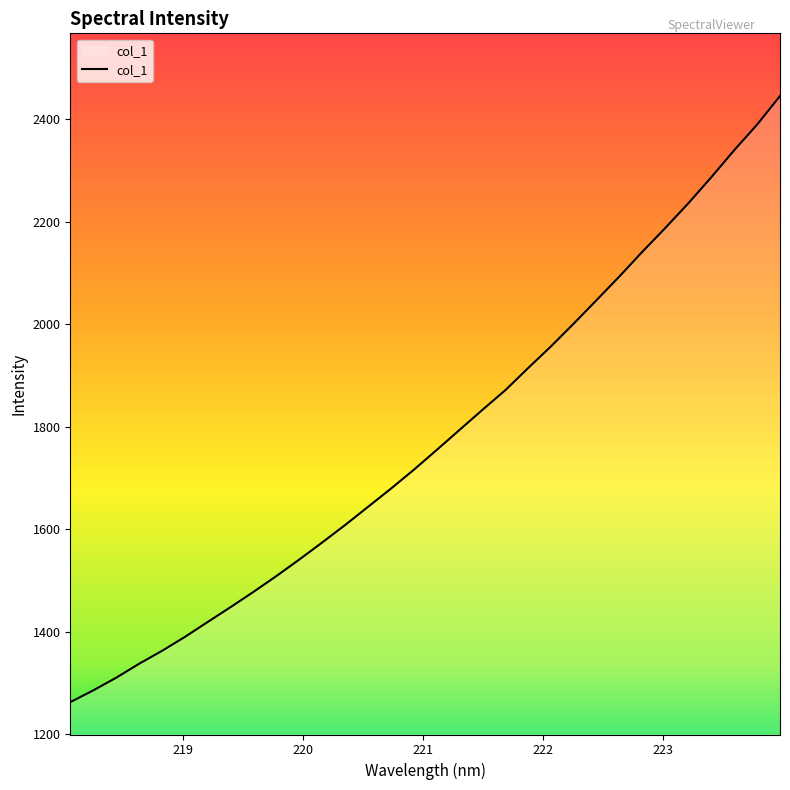

What is the smallest value displayed?

1262.8